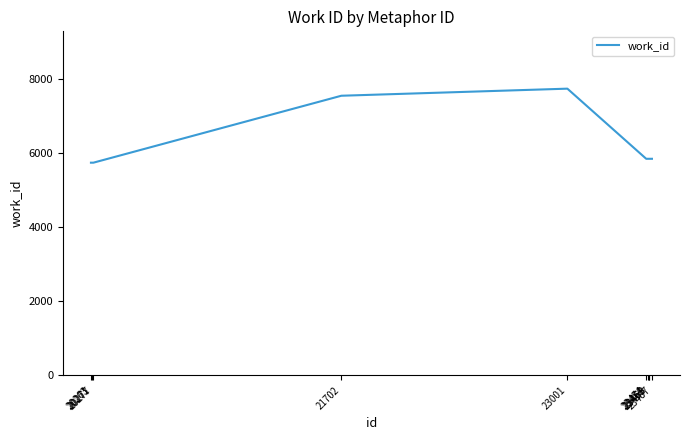

What is the difference between the values at 21702 and 23001?

191